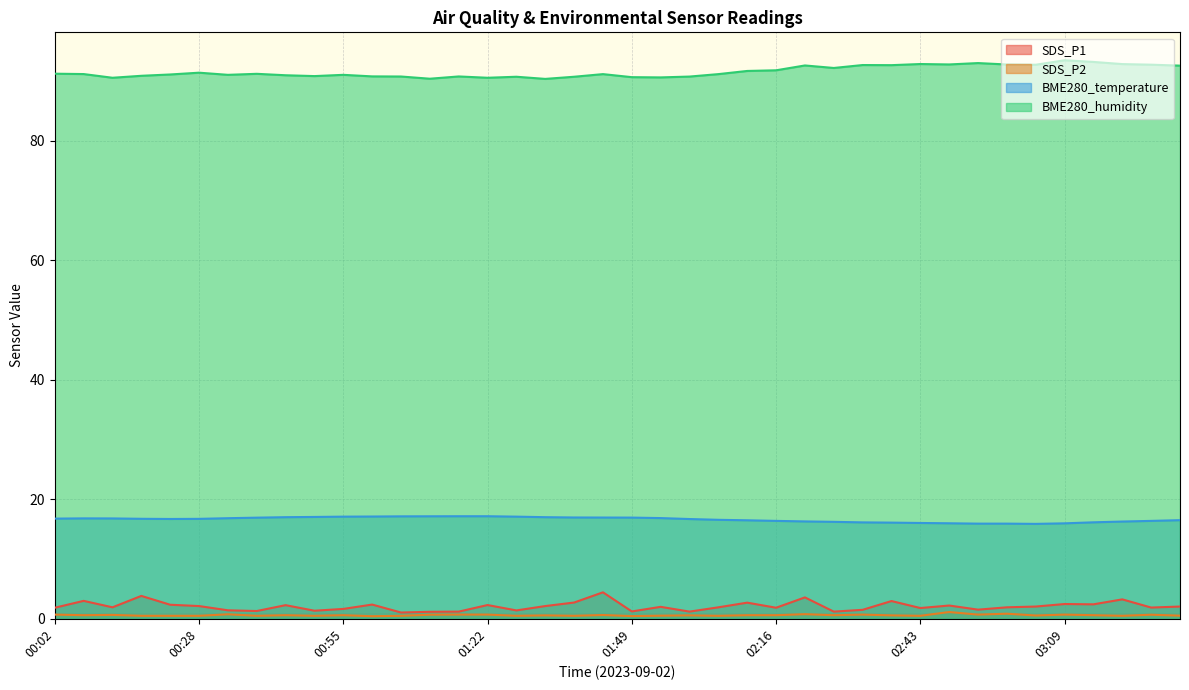

Is the value of SDS_P1 at 01:11 greater than the value of BME280_temperature at 00:07?

No